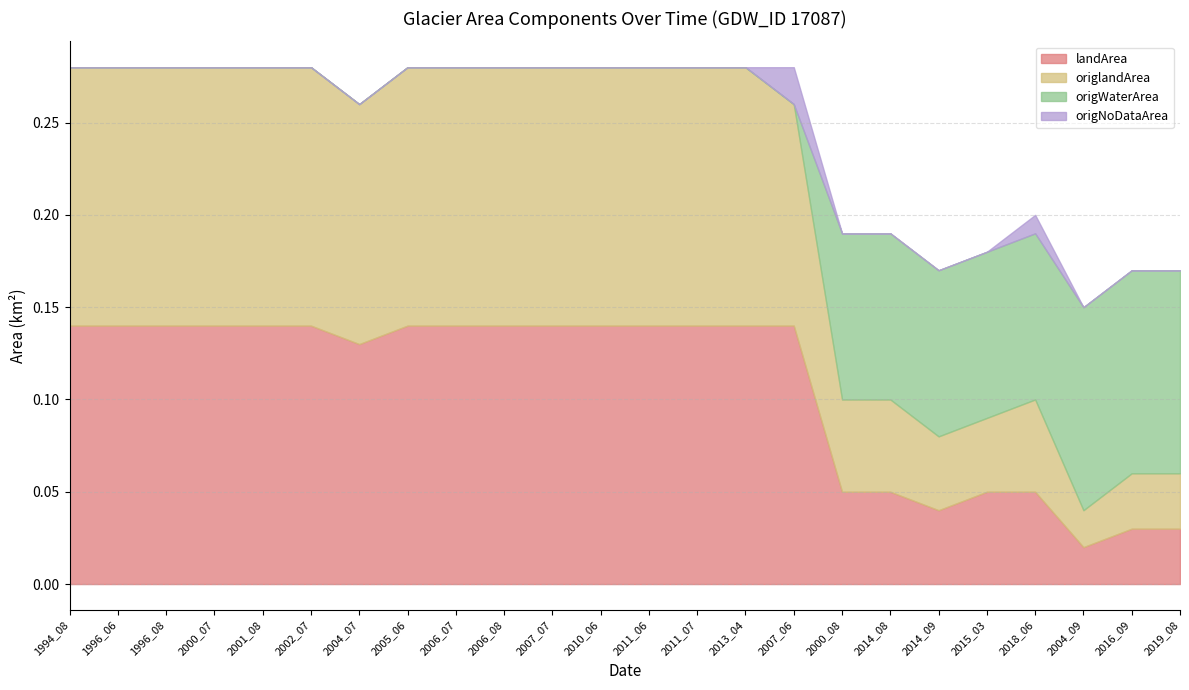

What is the label of the 24th point from the left?

2019_08